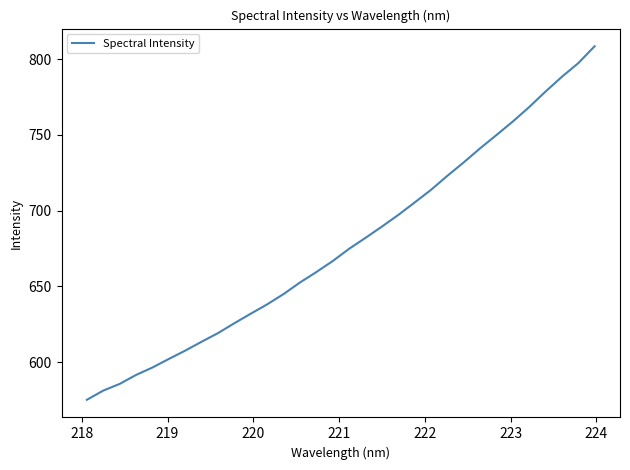

True or false: there are more than 0 points higher than both neighbors.

False